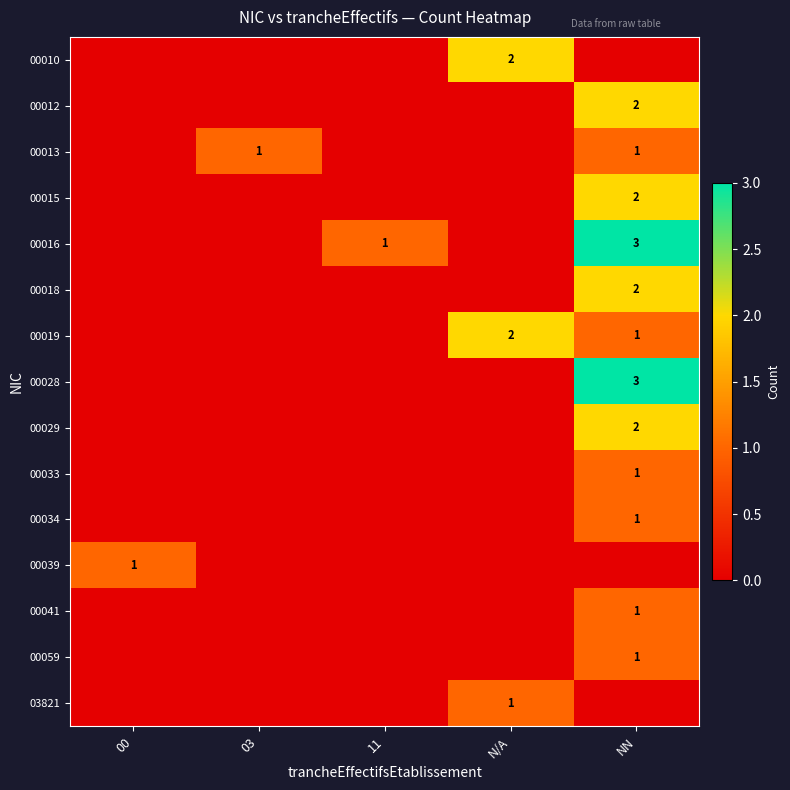

At which category does the chart reach its minimum across all series?

00